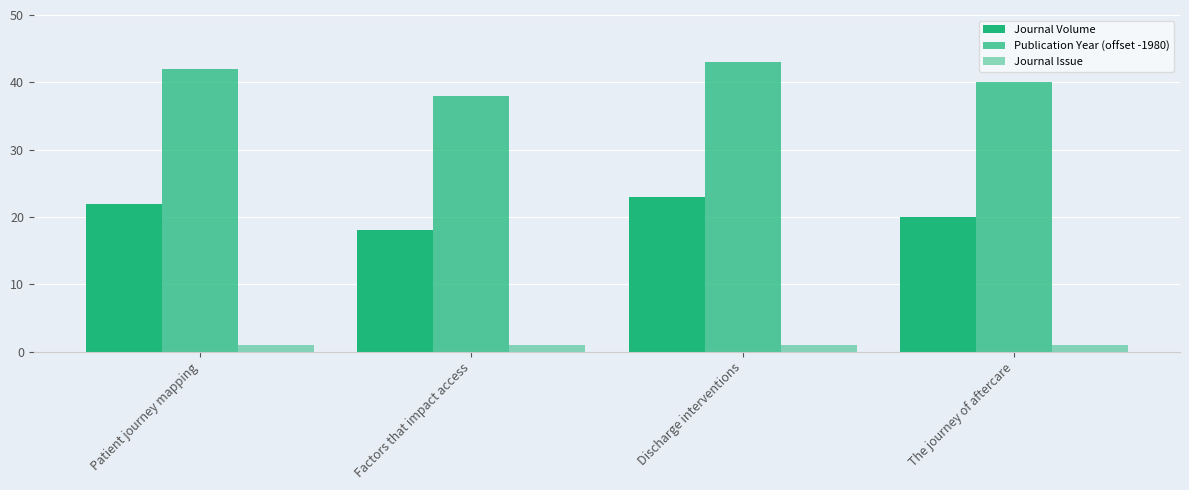

Which category has the lowest value in the Journal Issue series?

Patient journey mapping